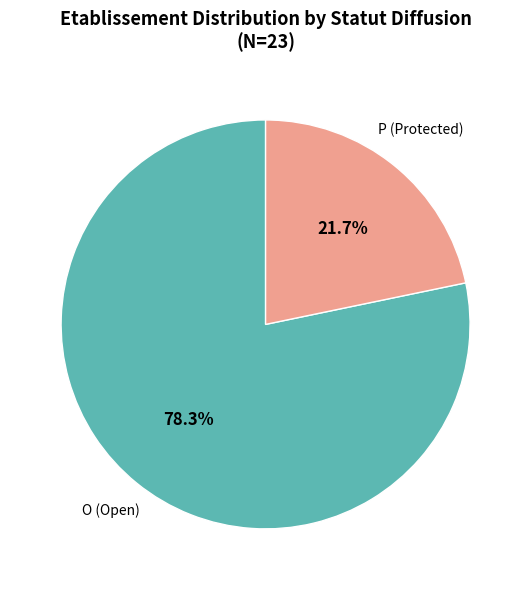

The O slice represents 78% of the pie. True or false?

True